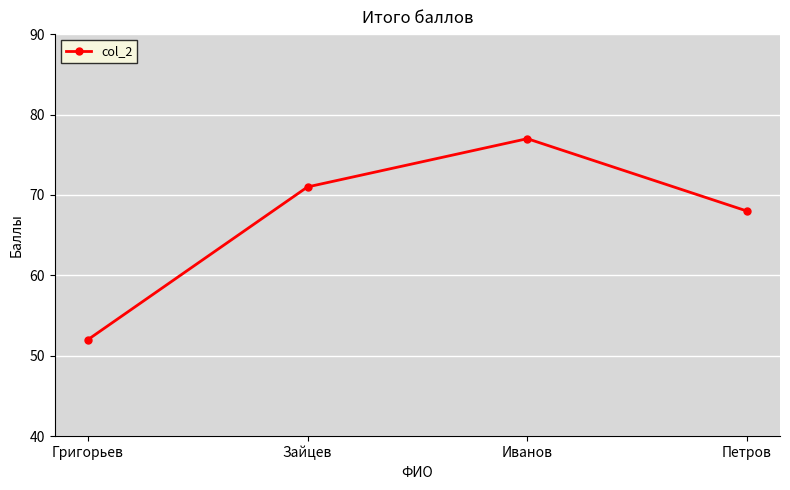

Rank the categories by value from highest to lowest.

Иванов, Зайцев, Петров, Григорьев